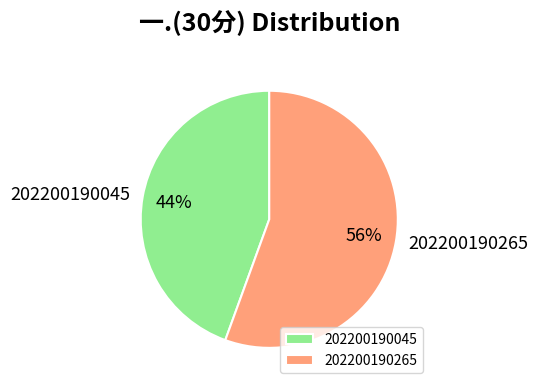

The 202200190045 slice represents 44% of the pie. True or false?

True